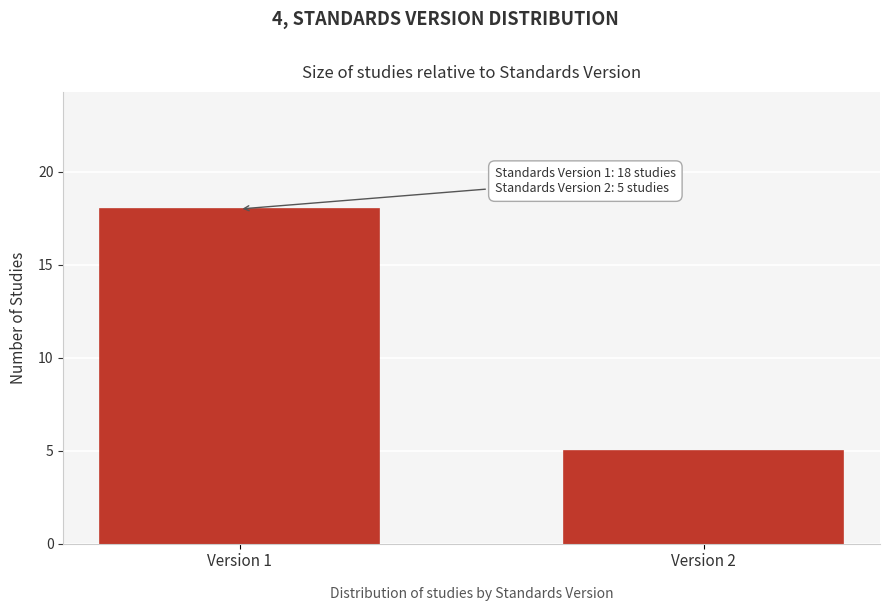

Reading left to right, transcribe all the data shown in this chart.

18	5